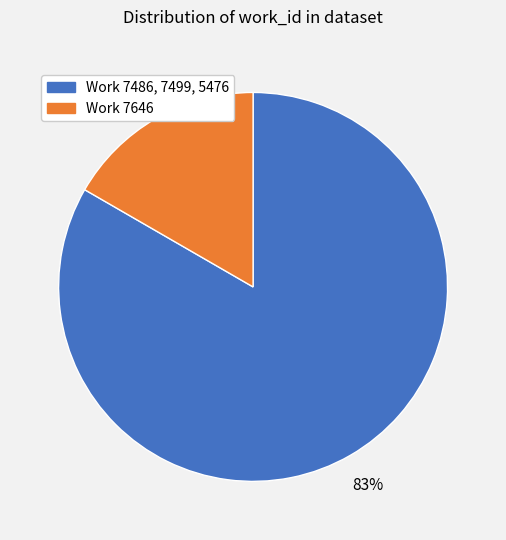

Is there any slice that represents more than half of the pie?

Yes